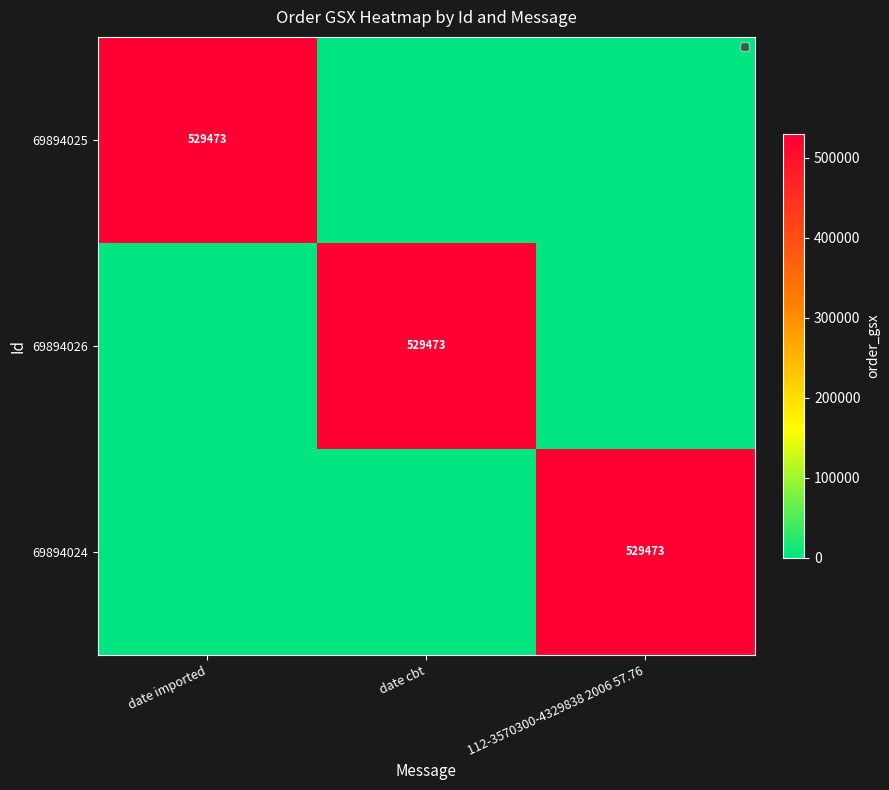

True or false: 69894026 has a value of 269697 at date cbt.

False